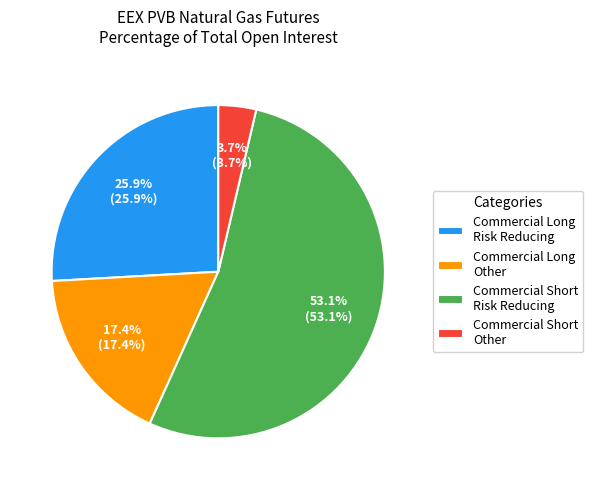

What portion of the pie excludes Commercial Long Other?

82.6%